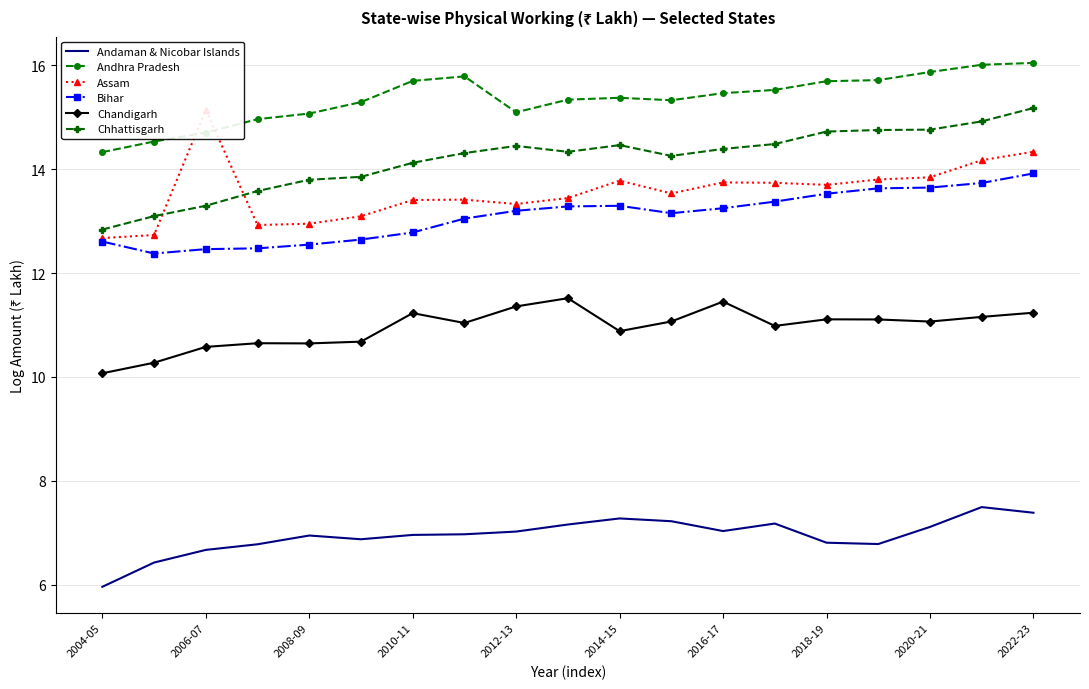

Which series has the largest range (max minus min)?

Assam